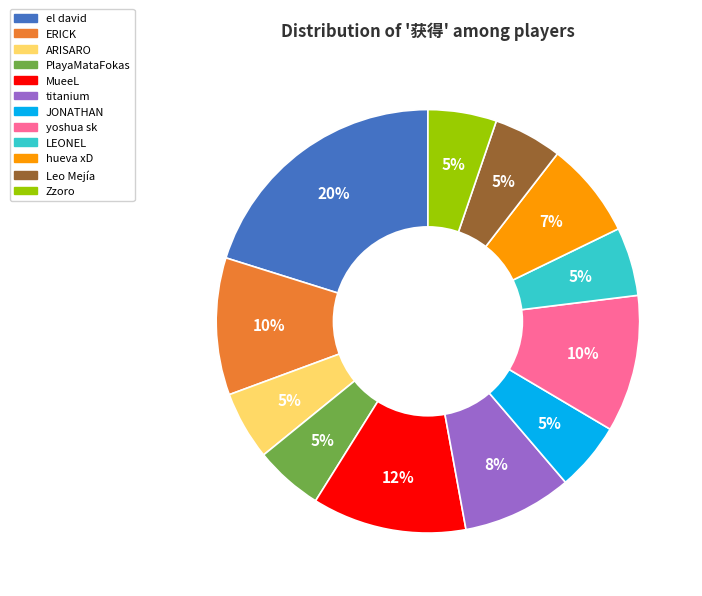

Is there a majority slice in this chart?

No